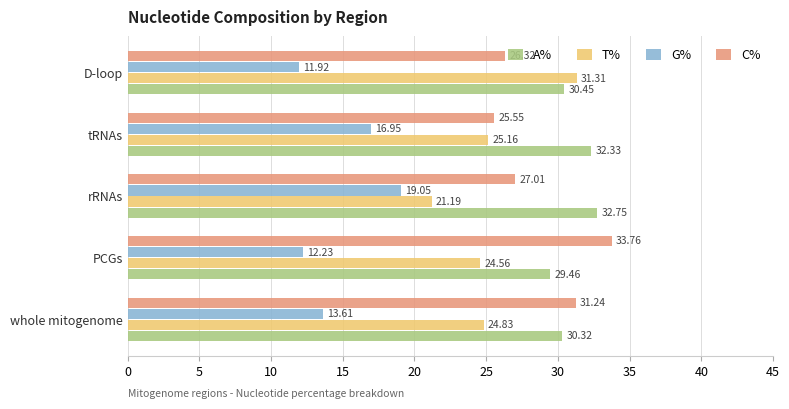

Between whole mitogenome and tRNAs, which series saw the biggest shift?

C%